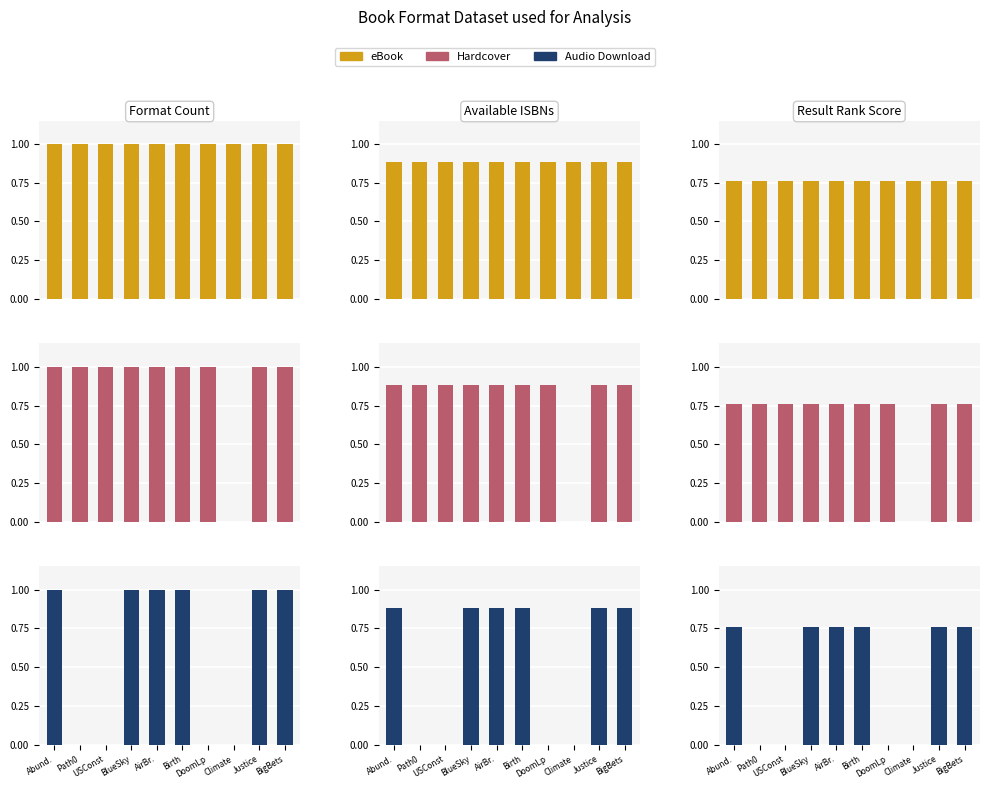

What is the difference between the maximum and minimum values in the Hardcover series?

0.8